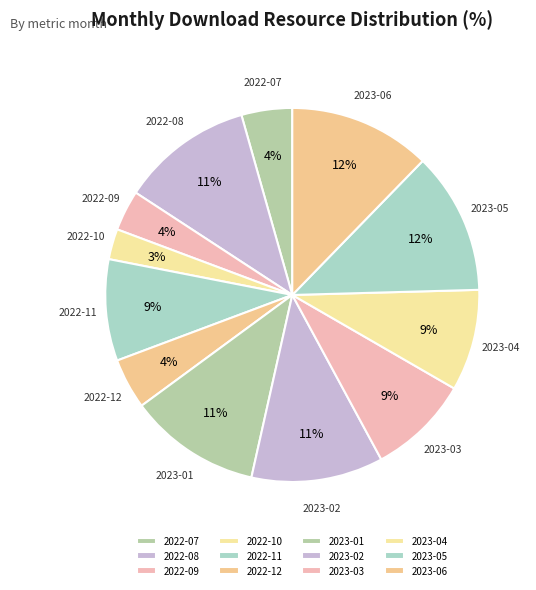

What is the smallest slice in the pie chart?

2022-10